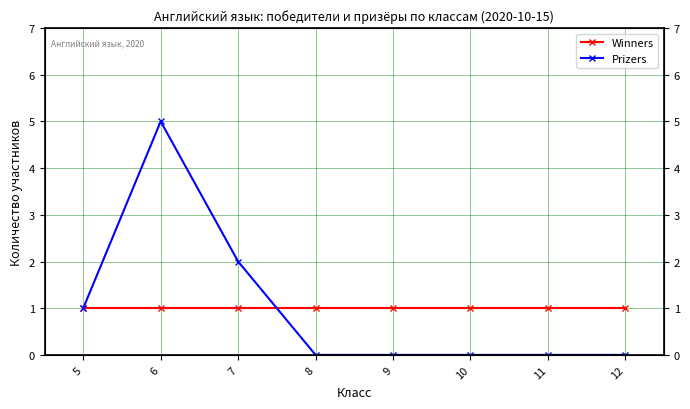

True or false: Winners has a value of 0 at 12.

False